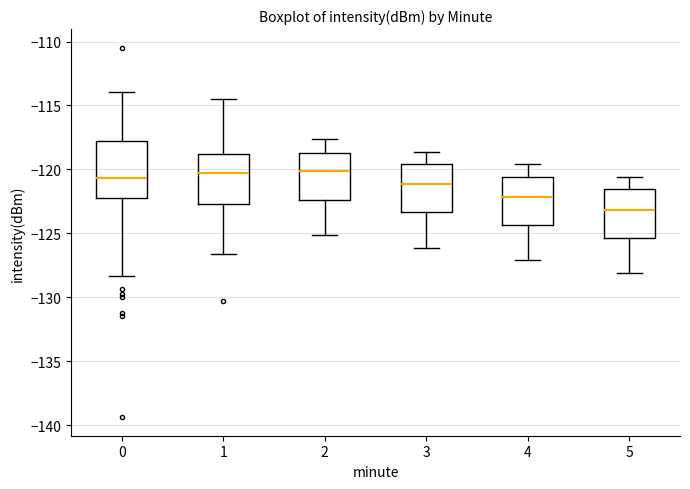

Where does the upper whisker of the box at x = 4 end on the y-axis? The values are not printed on the chart, so give them approximately, as read against the axis.

-119.5